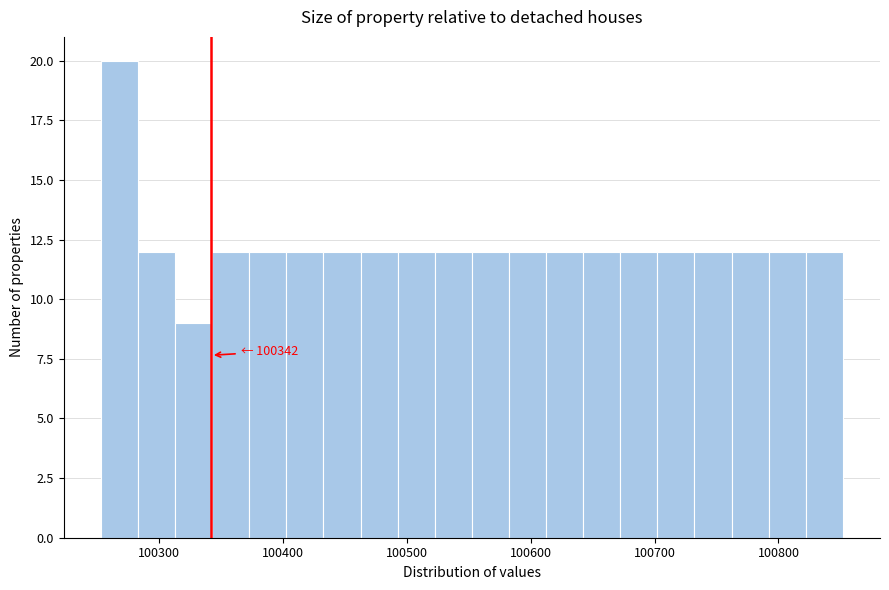

Read against the x-axis, roughly where is the centre of the tallest bar?

100270